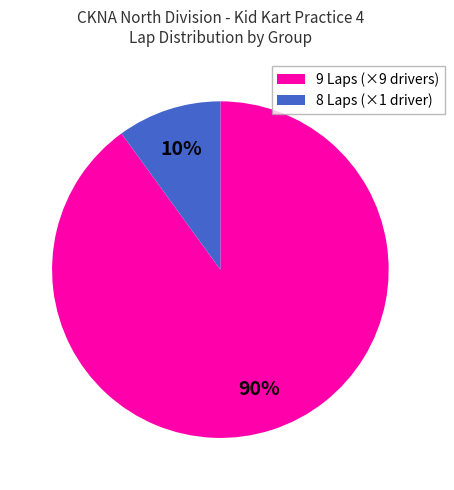

Combined, do 8 Laps (×1 driver) and 9 Laps (×9 drivers) account for over 50%?

Yes